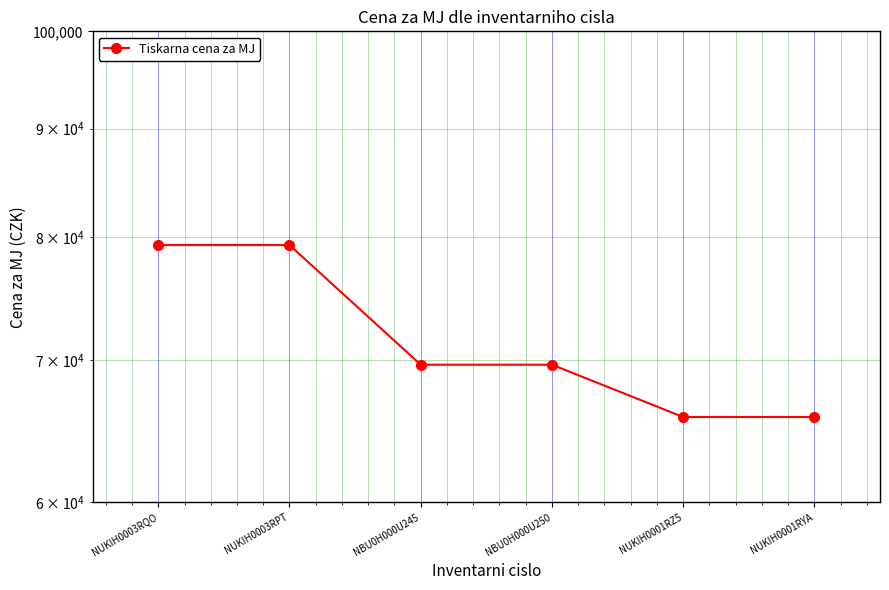

How many categories are shown in the chart?

6